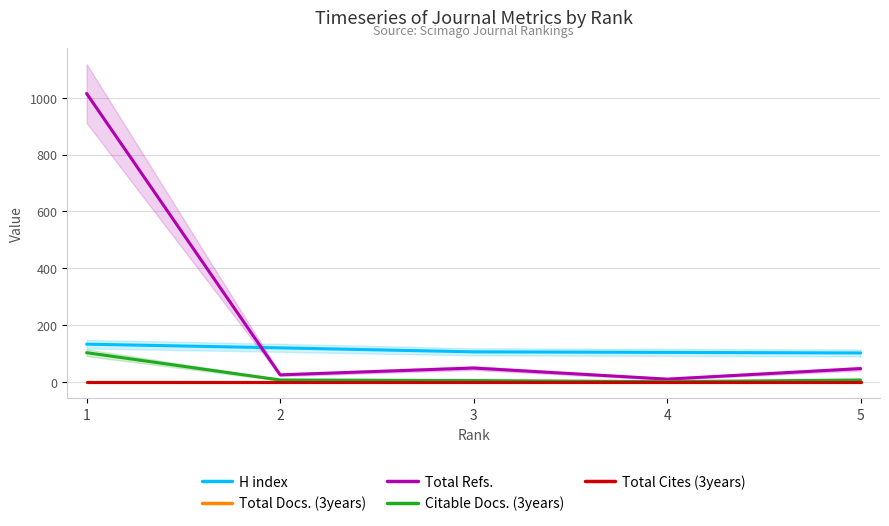

What is the sum of the Citable Docs. (3years) values at 2 and 4?

8